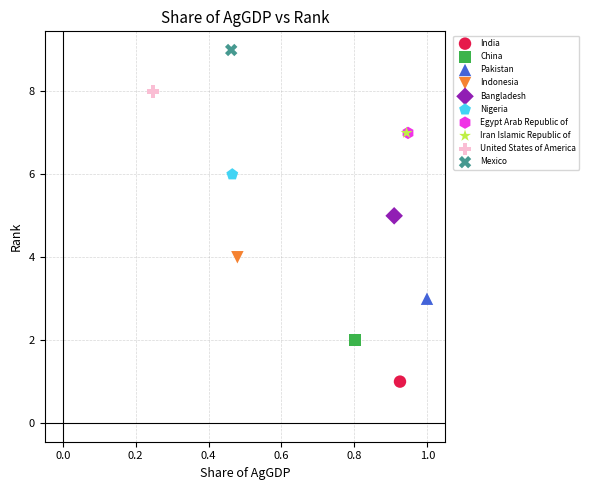

What are all the series names shown in the legend?

India, China, Pakistan, Indonesia, Bangladesh, Nigeria, Egypt Arab Republic of, Iran Islamic Republic of, United States of America, Mexico